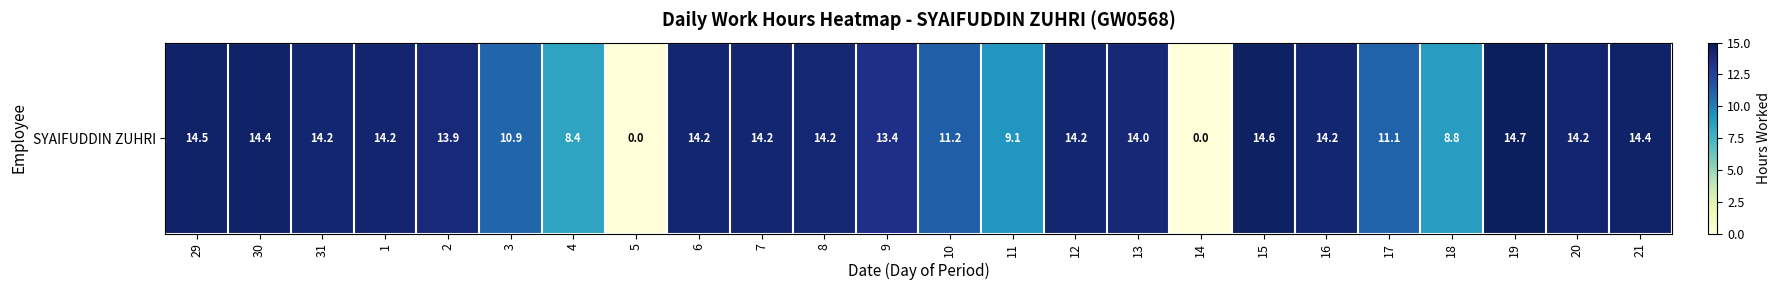

Where does the data first go above 14?

29